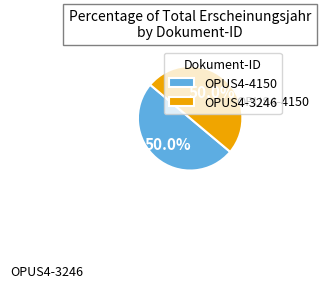

What is the ratio of the value at OPUS4-4150 to the value at OPUS4-3246?

1.0